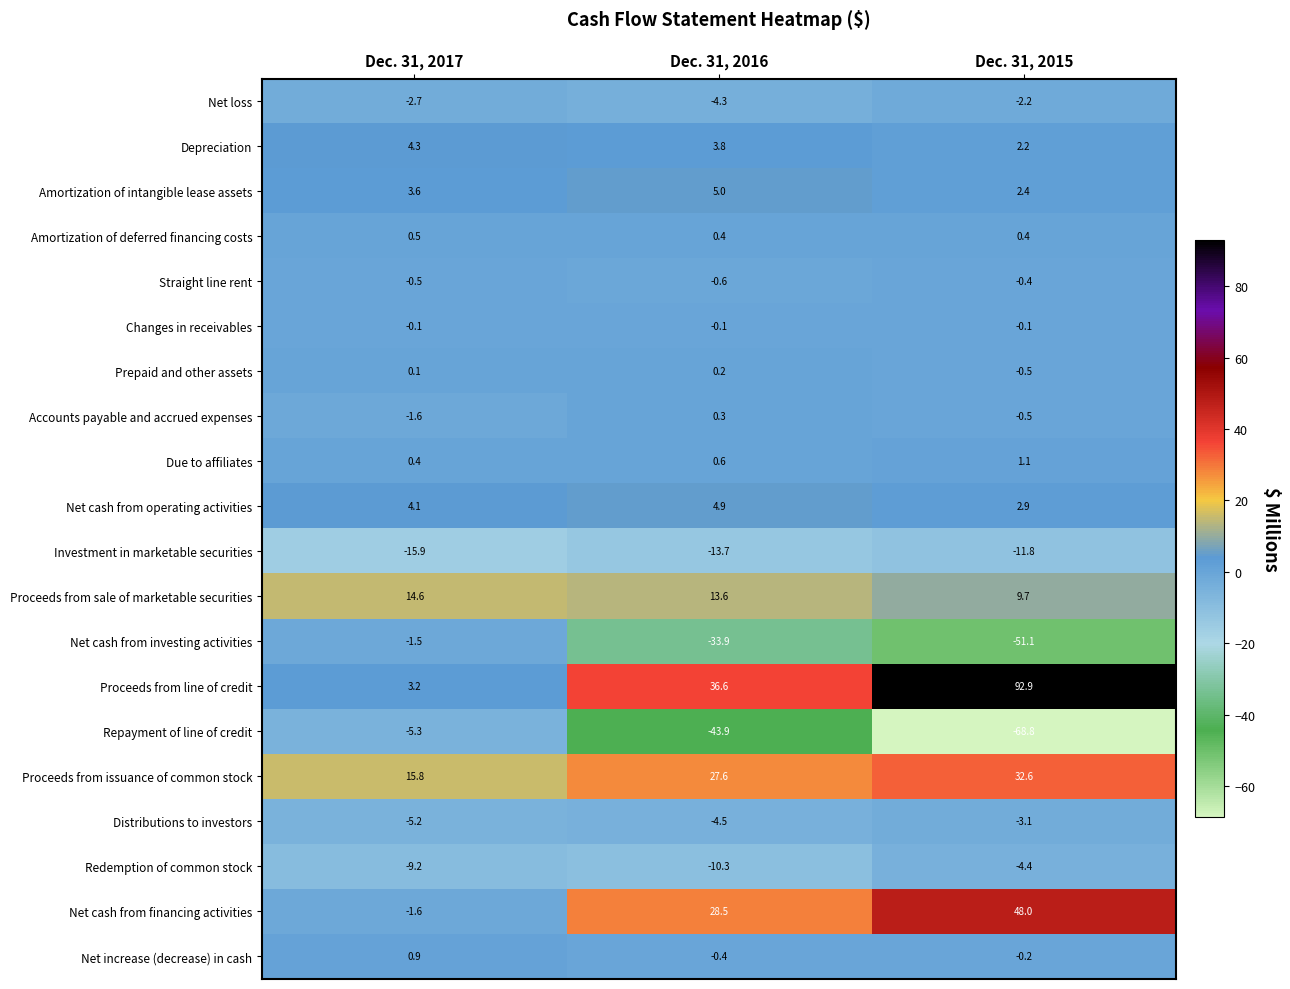

What is the average value of the Proceeds from issuance of common stock series?

25.3